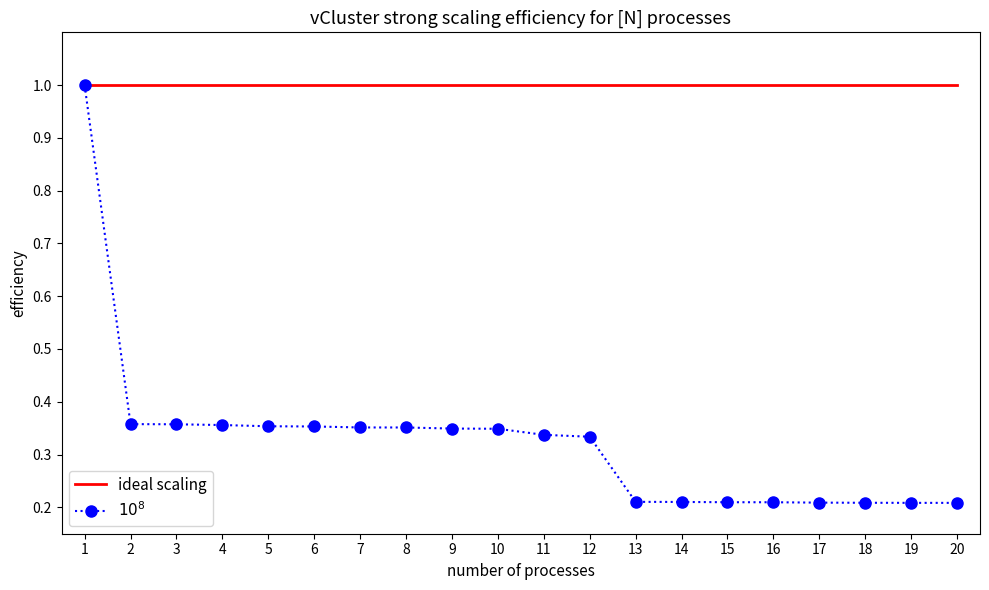

Is it true that ideal scaling equals 1.0 at 15?

True